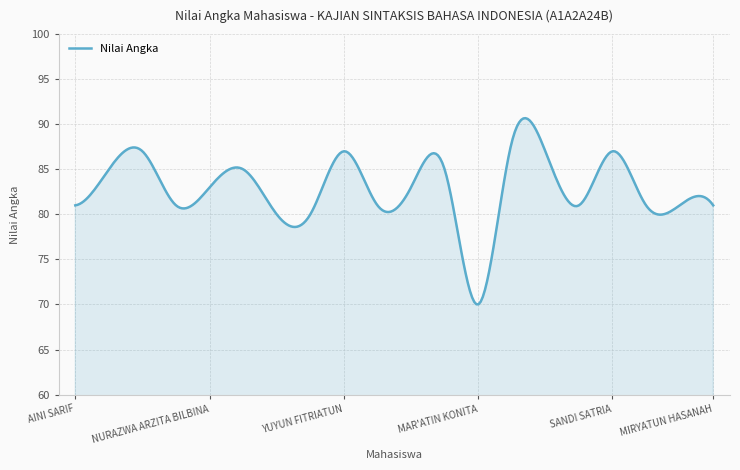

What is the maximum value shown in the chart?

90.7